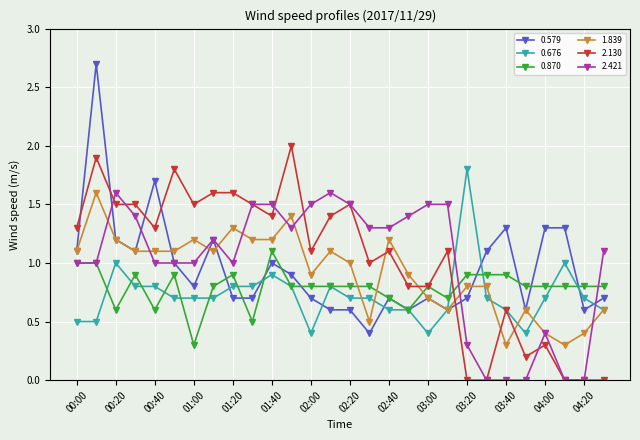

Which series ends up on top after the final intersection of 0.870 and 0.676?

0.870